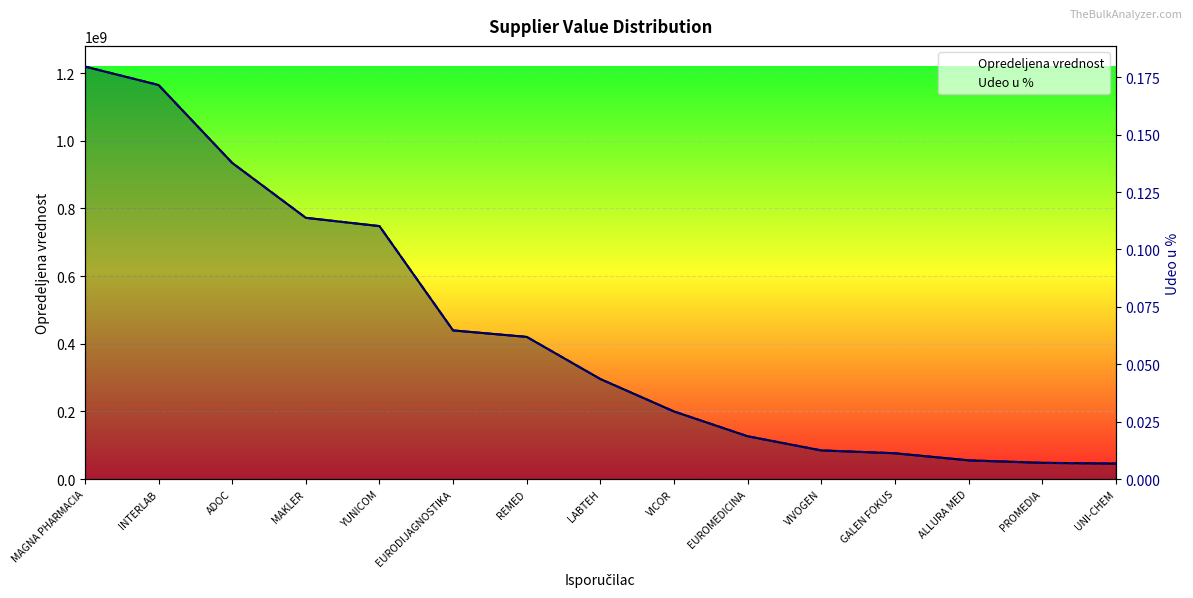

True or false: Opredeljena vrednost and Udeo u % cross at least once.

False